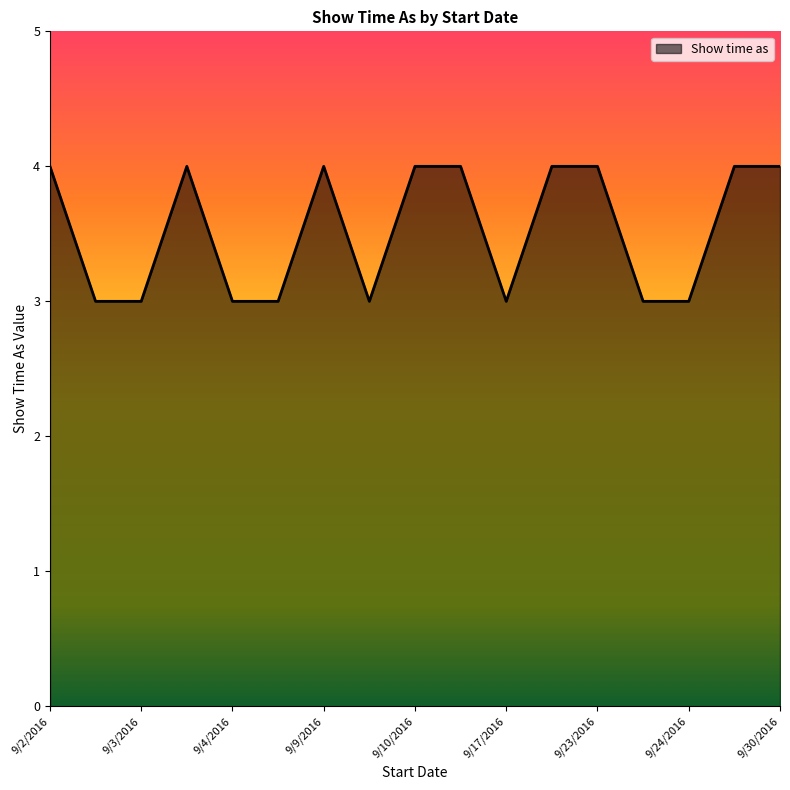

What is the smallest value displayed?

3